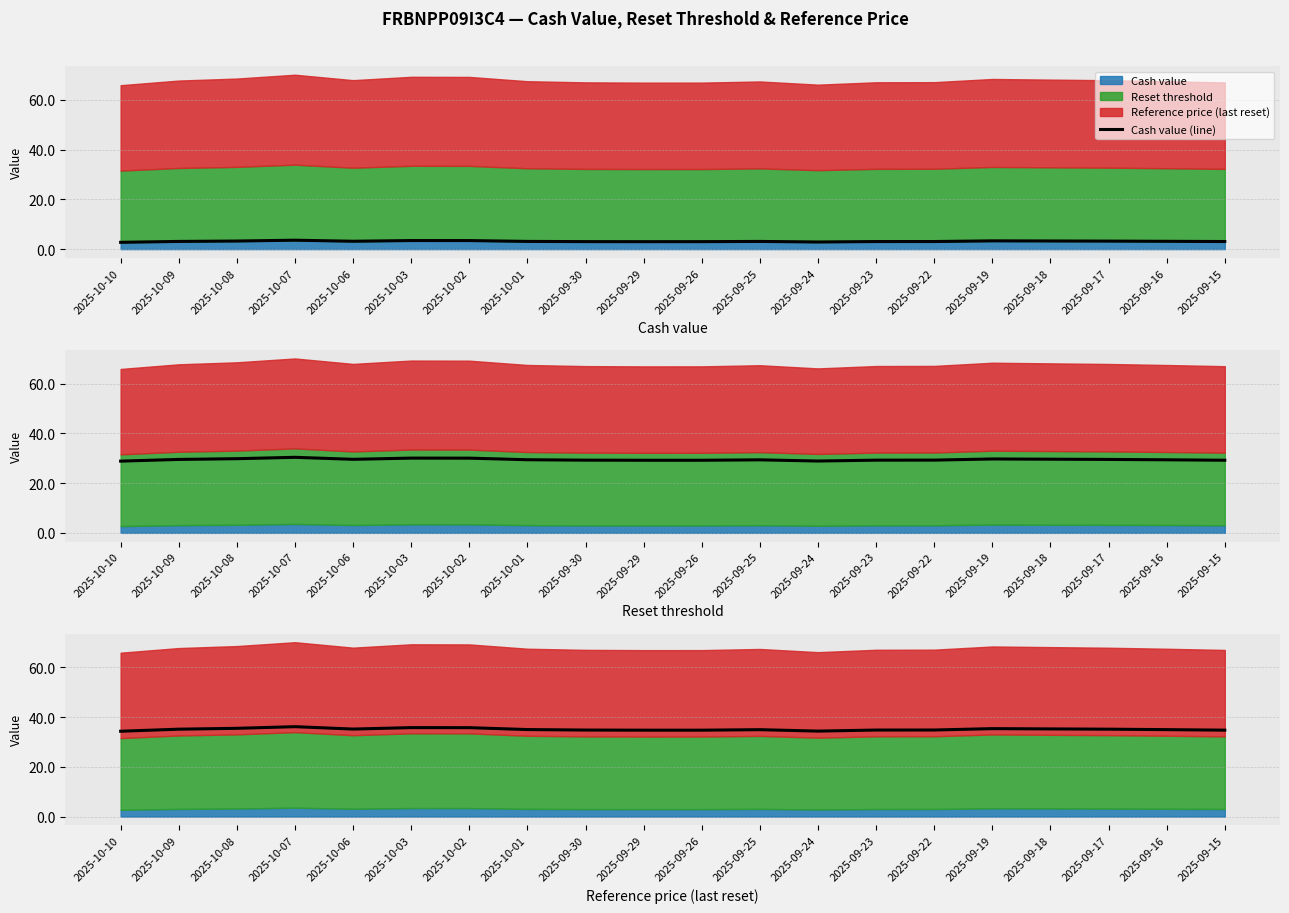

What is the difference between the Reference price (last reset) (line) values at 2025-09-26 and 2025-10-08?

0.8